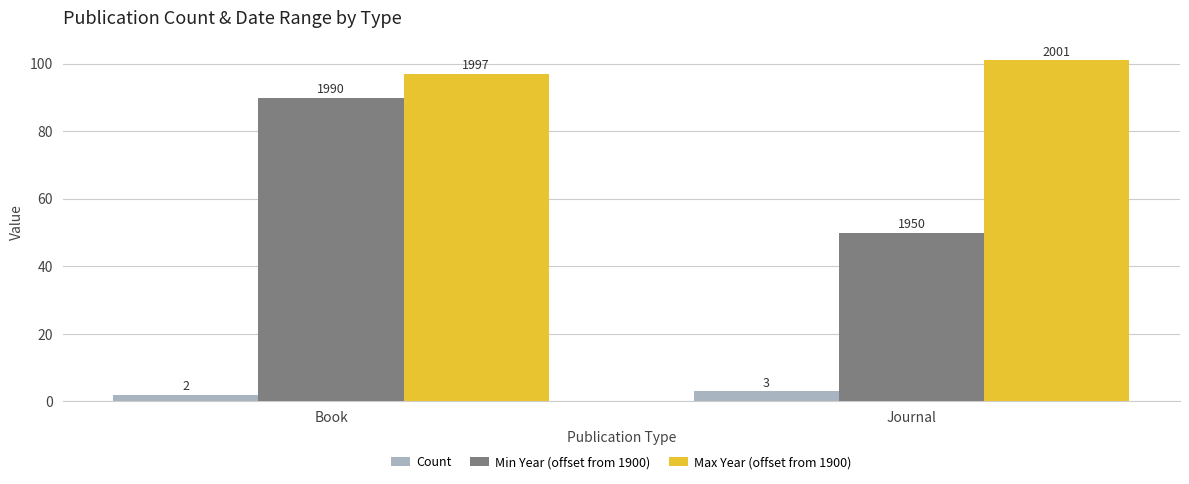

How many bars are there in each group?

3